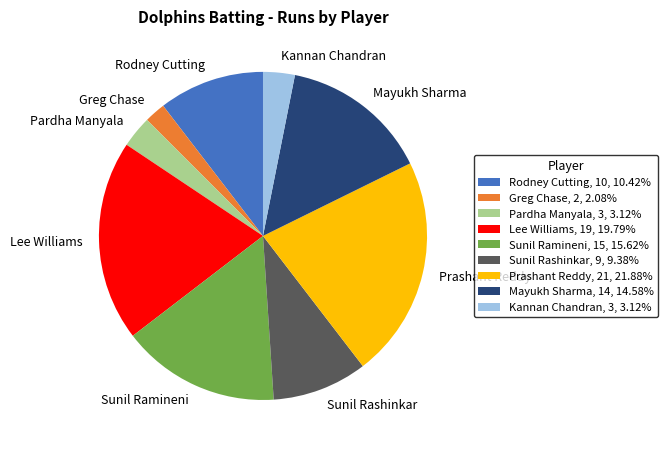

What is the ratio of the value at Greg Chase to the value at Rodney Cutting?

0.2